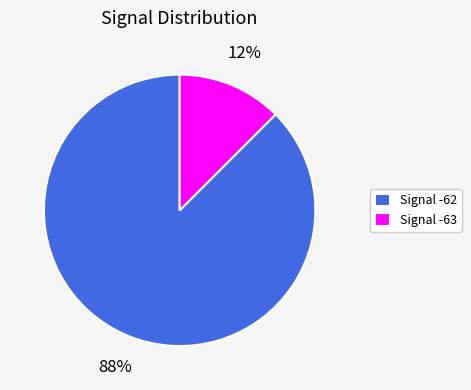

Which has a higher value, Signal -63 or Signal -62?

Signal -62